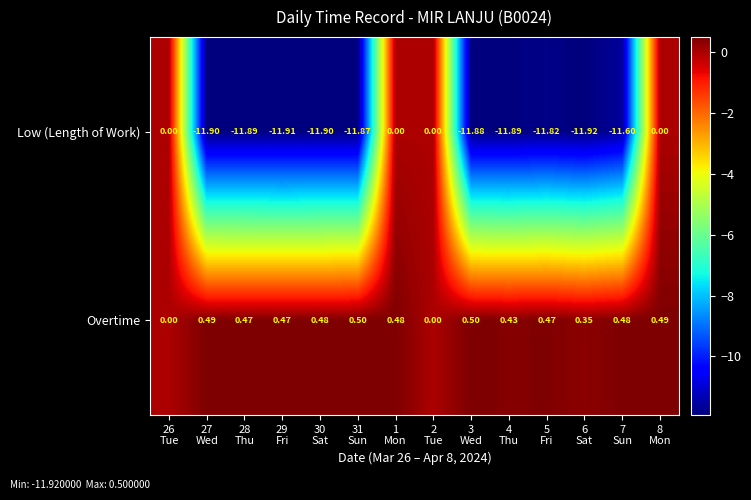

Which series has the largest total across all categories?

Overtime